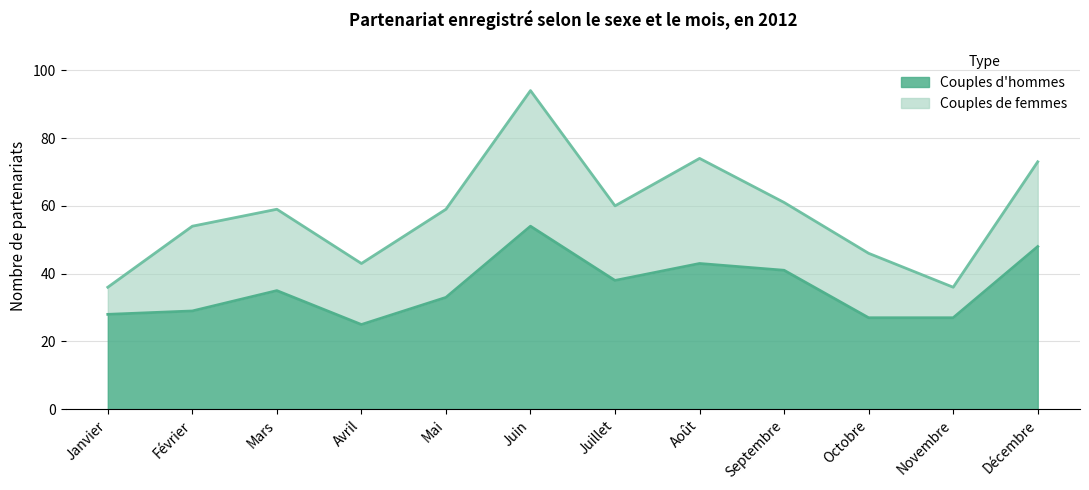

What is the sum of all values?

428